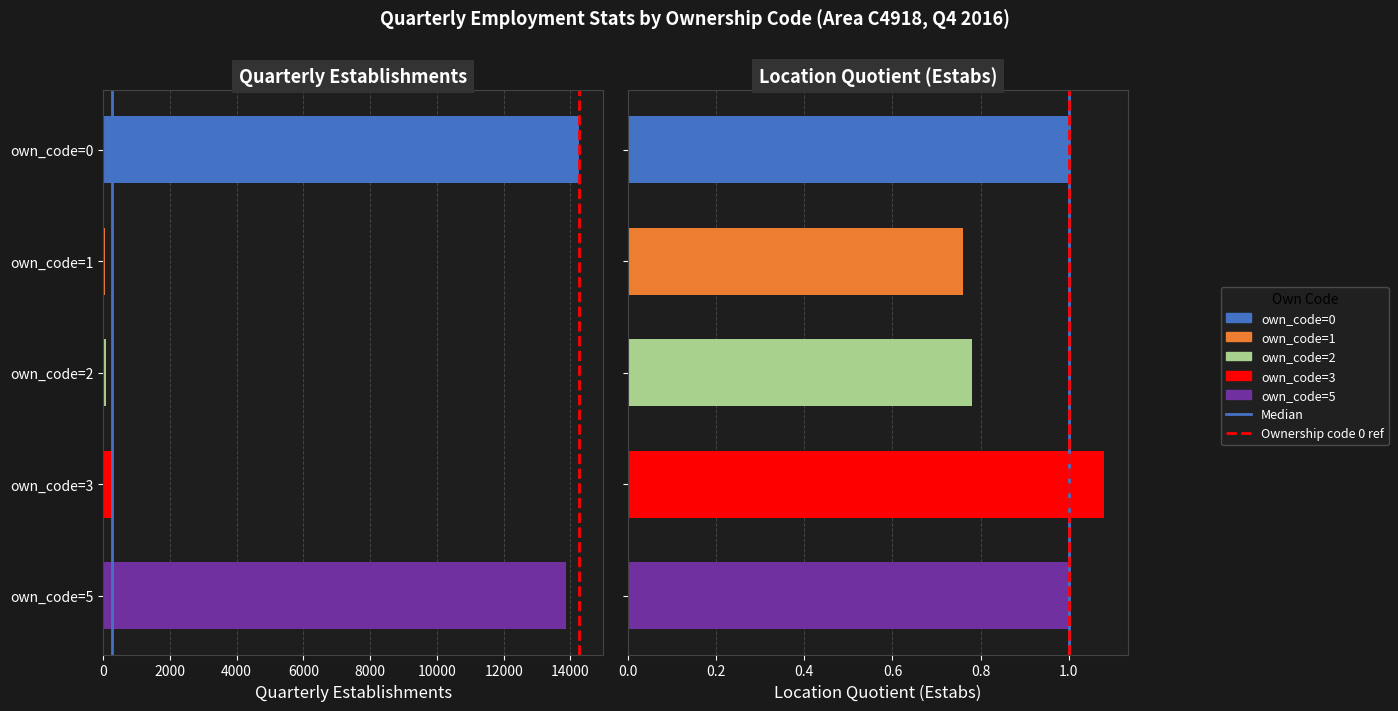

What is the sum of all Median values?

1